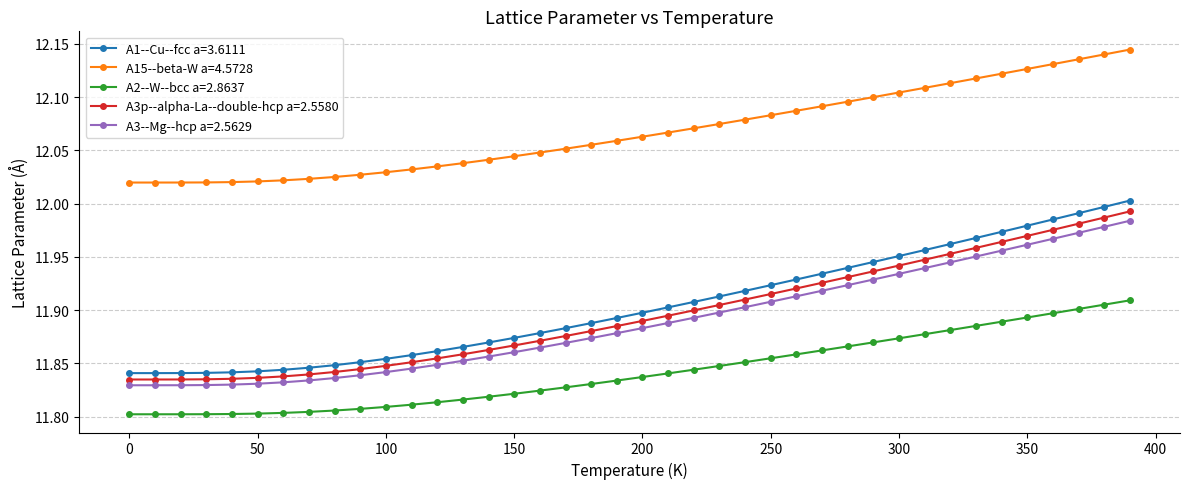

What is the sum of all A15--beta-W a=4.5728 values?

482.7